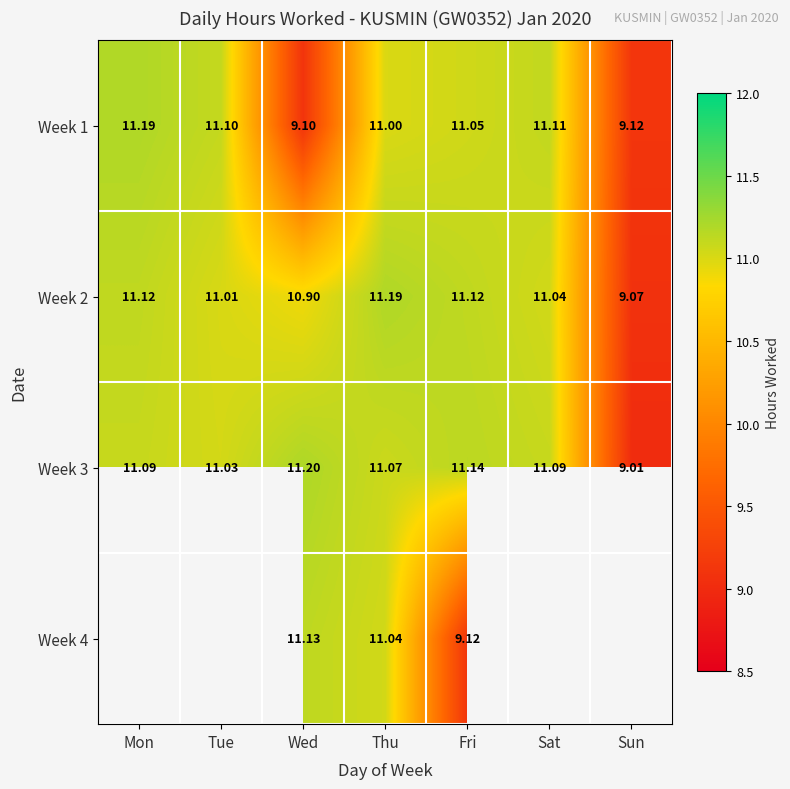

At how many categories does at least one series exceed 9?

7